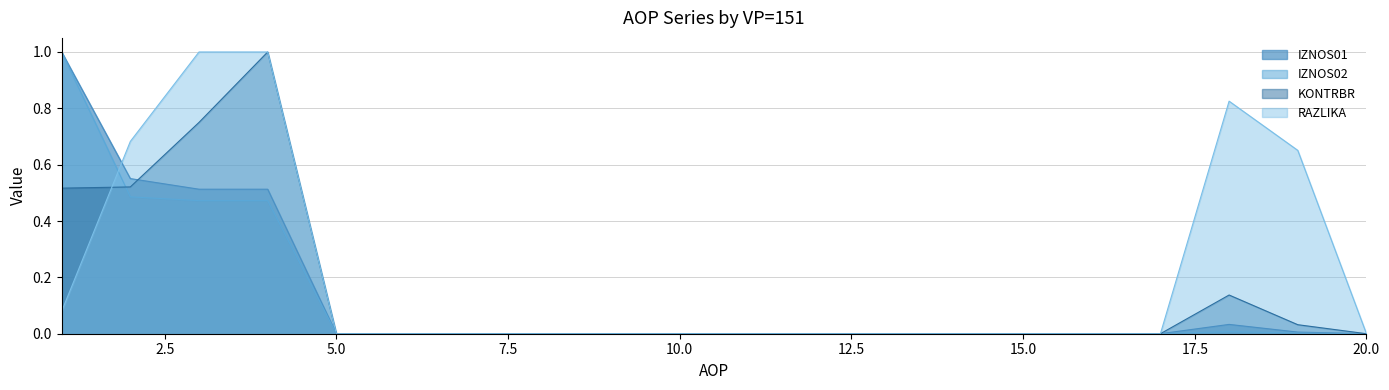

Where is RAZLIKA nearest to the value 0?

5